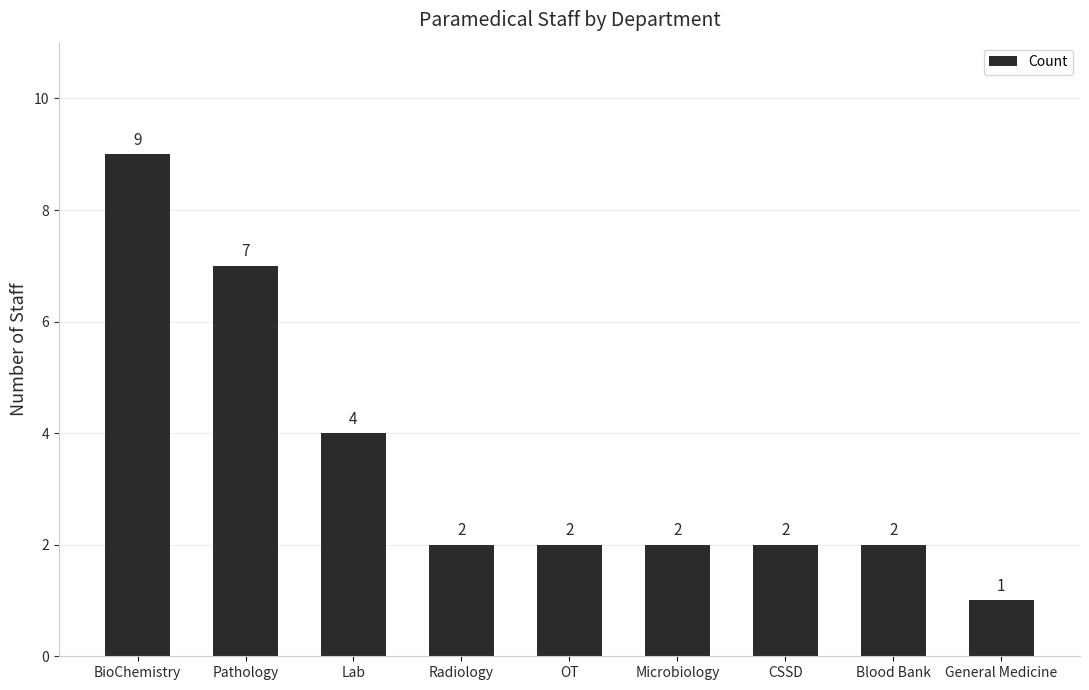

Reading left to right, transcribe all the data shown in this chart.

BioChemistry=9	Pathology=7	Lab=4	Radiology=2	OT=2	Microbiology=2	CSSD=2	Blood Bank=2	General Medicine=1